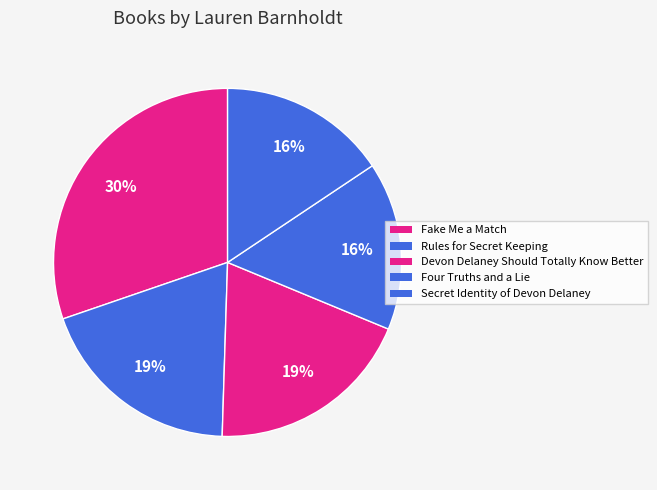

Count the number of slices in the pie.

5